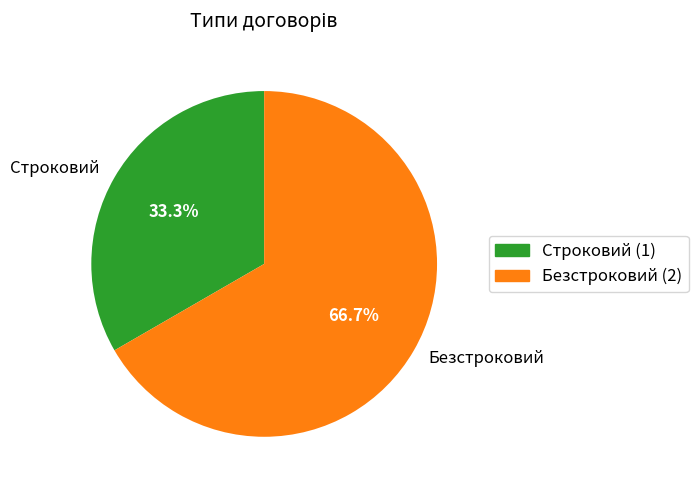

Combined, what portion of the pie is Строковий and Безстроковий?

100.0%